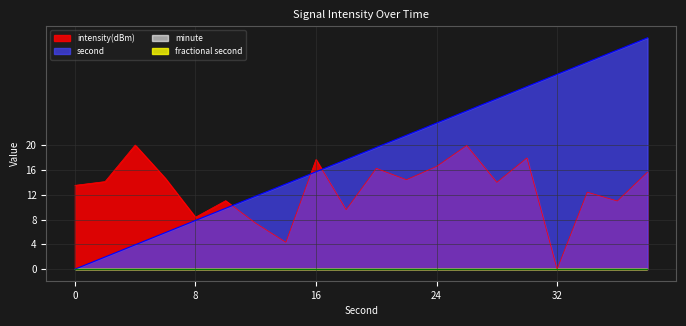

What is the highest value of the intensity(dBm) series?

20.4